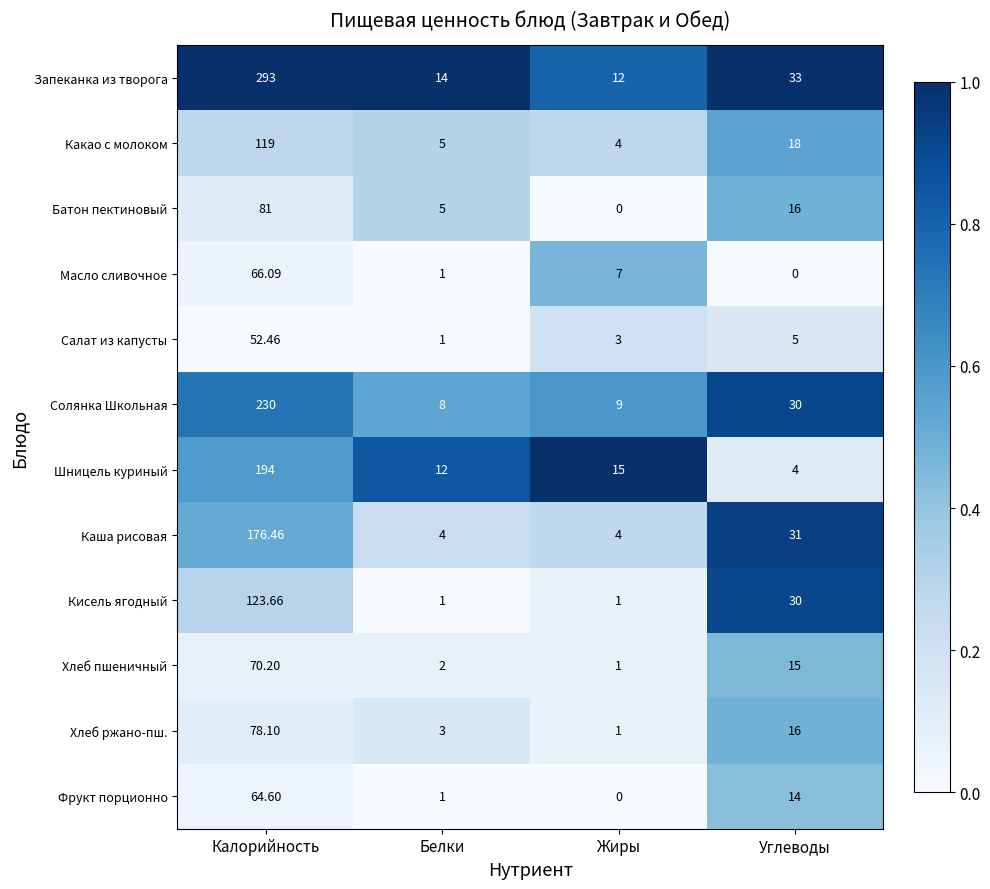

At which category is the sum across all series the highest?

Калорийность